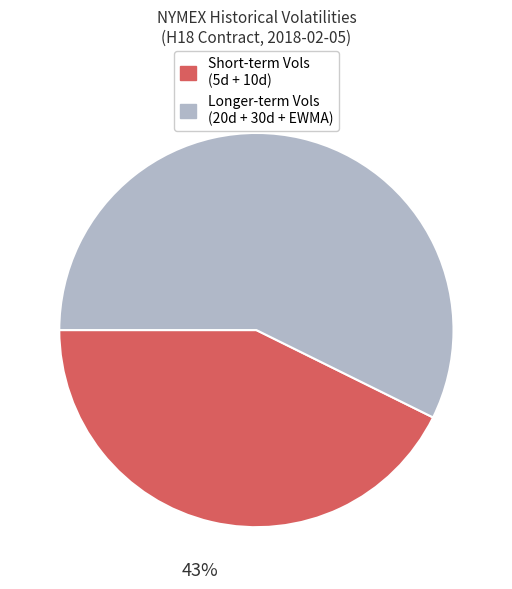

Does any single category account for the majority?

Yes